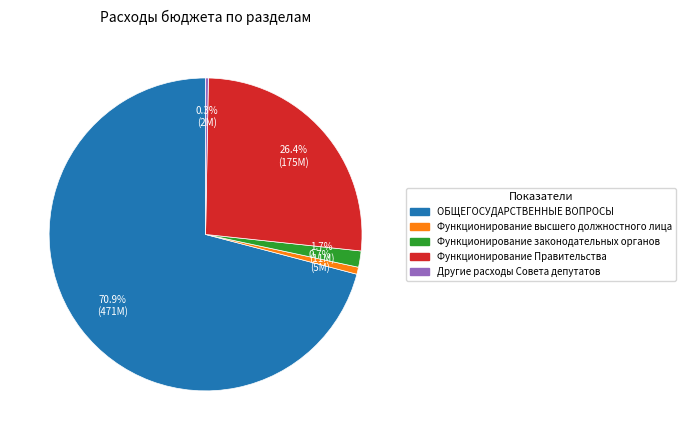

True or false: ОБЩЕГОСУДАРСТВЕННЫЕ ВОПРОСЫ accounts for 59% of the total.

False